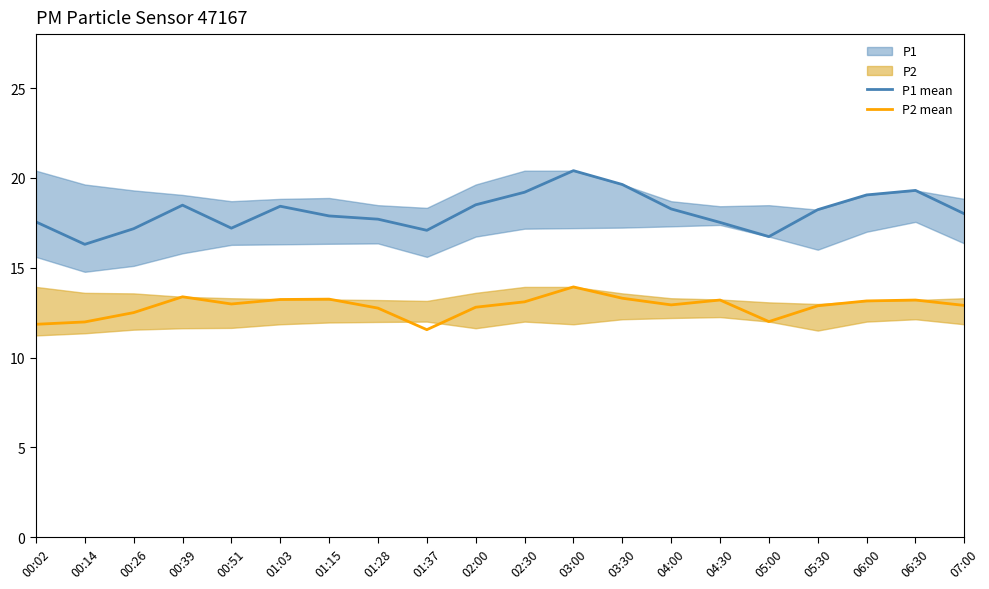

Reading right to left, list all the values displayed in this chart.

P1 mean: 18.0	19.3	19.1	18.2	16.7	17.5	18.3	19.6	20.4	19.2	18.5	17.1	17.7	17.9	18.4	17.2	18.5	17.2	16.3	17.6
P2 mean: 12.9	13.2	13.2	12.9	12.0	13.2	12.9	13.3	13.9	13.1	12.8	11.6	12.8	13.2	13.2	13.0	13.4	12.5	12.0	11.8